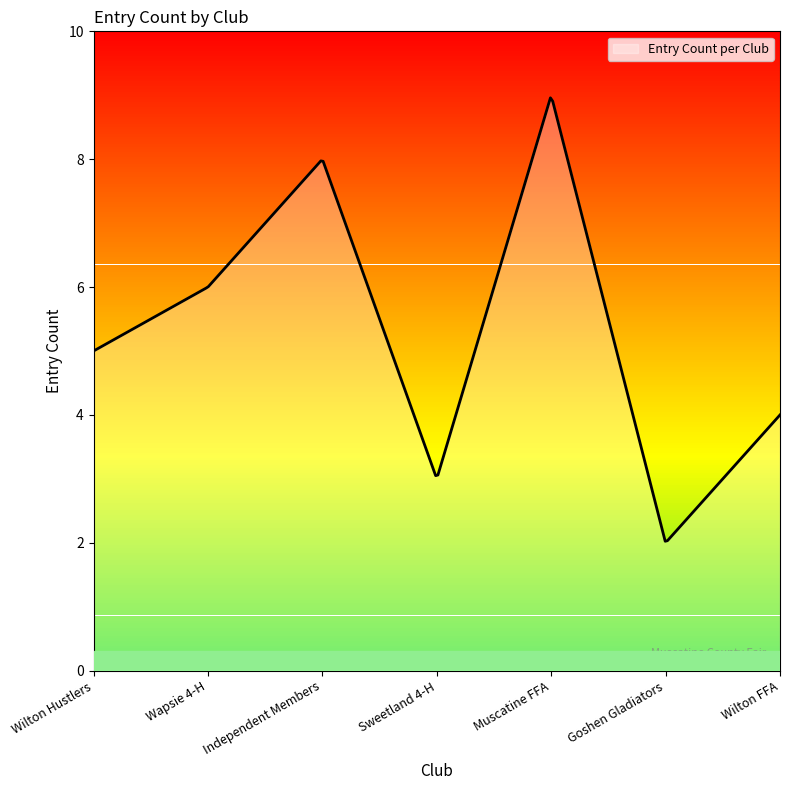

What is the difference between the maximum and minimum values?

6.9